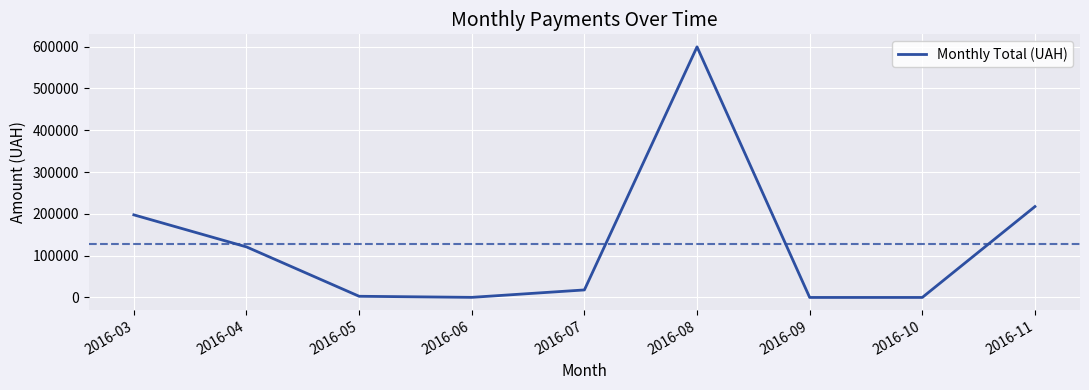

Does the chart have visible grid lines?

Yes